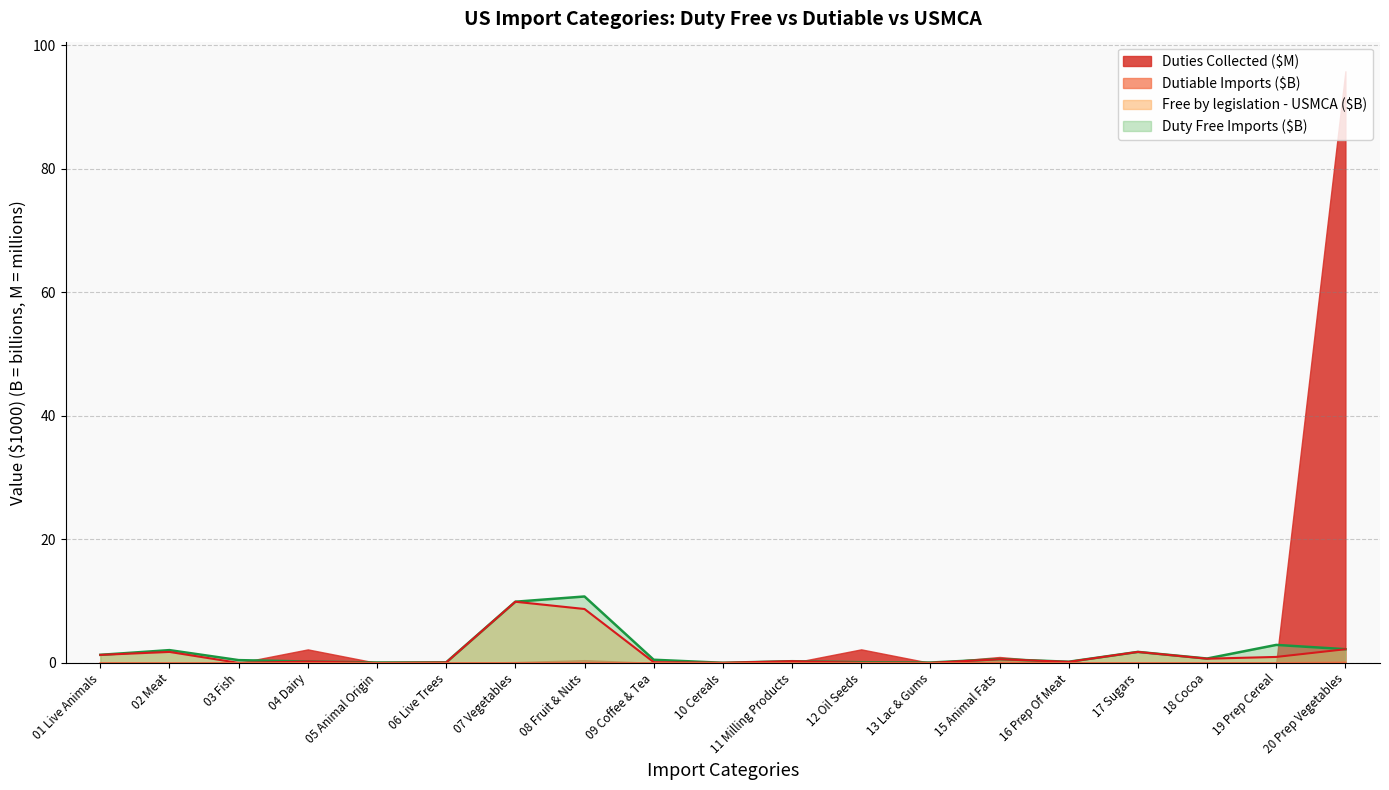

Does the chart display data point markers on the line(s)?

No